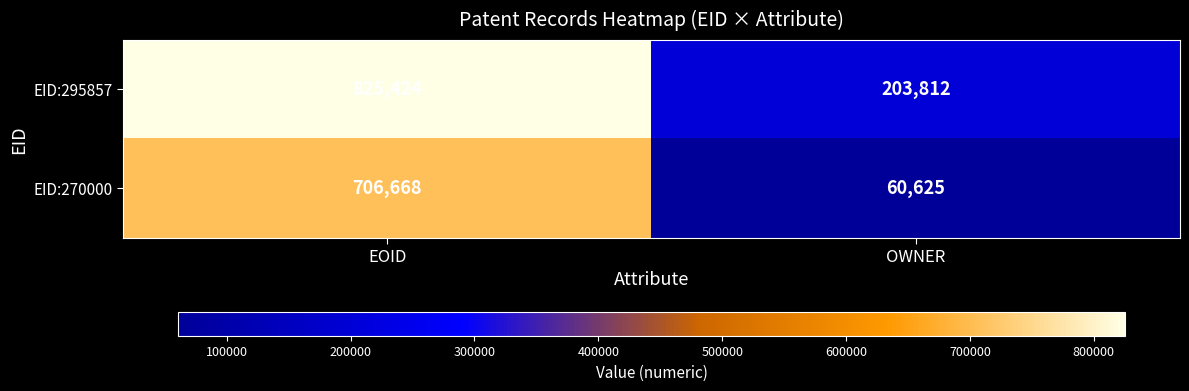

At which category does the chart reach its minimum across all series?

OWNER